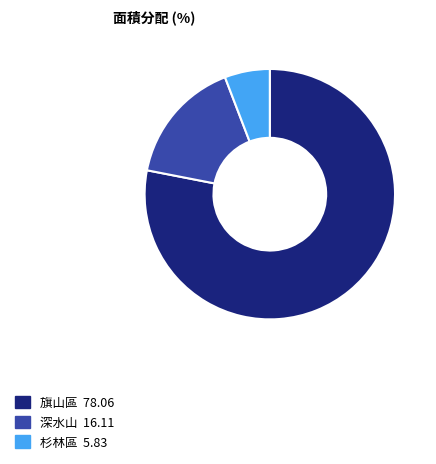

Is it true that 旗山區 is 91% of the pie?

False